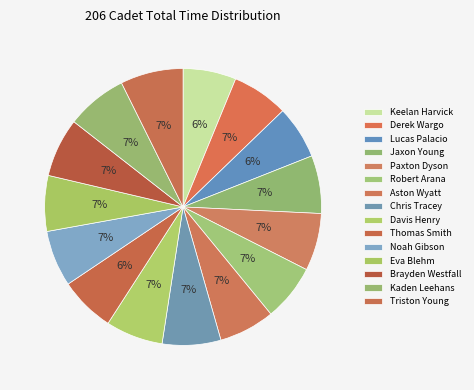

Rank the categories by value from lowest to highest.

Lucas Palacio, Keelan Harvick, Thomas Smith, Eva Blehm, Aston Wyatt, Noah Gibson, Derek Wargo, Robert Arana, Davis Henry, Paxton Dyson, Jaxon Young, Chris Tracey, Brayden Westfall, Kaden Leehans, Triston Young